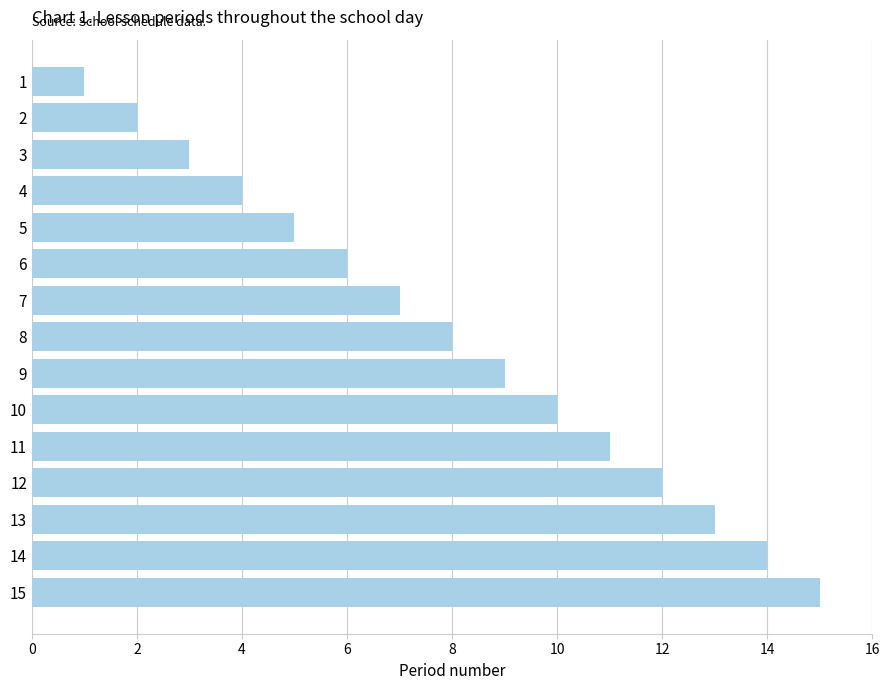

The chart shows a value of 19 at 13. True or false?

False